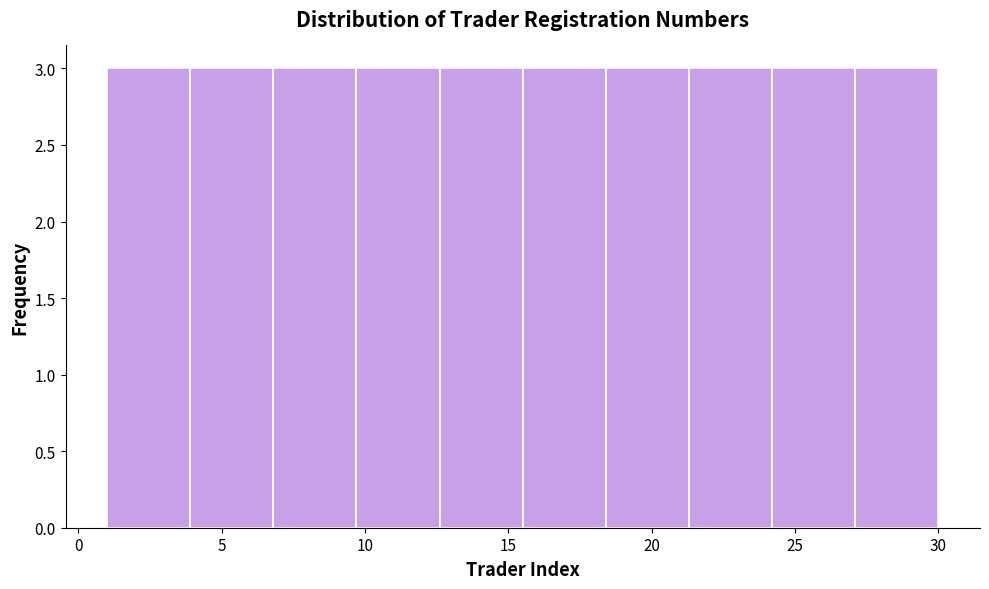

Reading left to right, transcribe this chart: for each bar, give the range it covers on the x-axis and its height. Neither the bar edges nor the heights are printed on the chart, so give them approximately, as read against the axes.

1.0 to 3.9: 3
3.9 to 6.8: 3
6.8 to 9.7: 3
9.7 to 12.6: 3
12.6 to 15.5: 3
15.5 to 18.4: 3
18.4 to 21.3: 3
21.3 to 24.2: 3
24.2 to 27.1: 3
27.1 to 30.0: 3